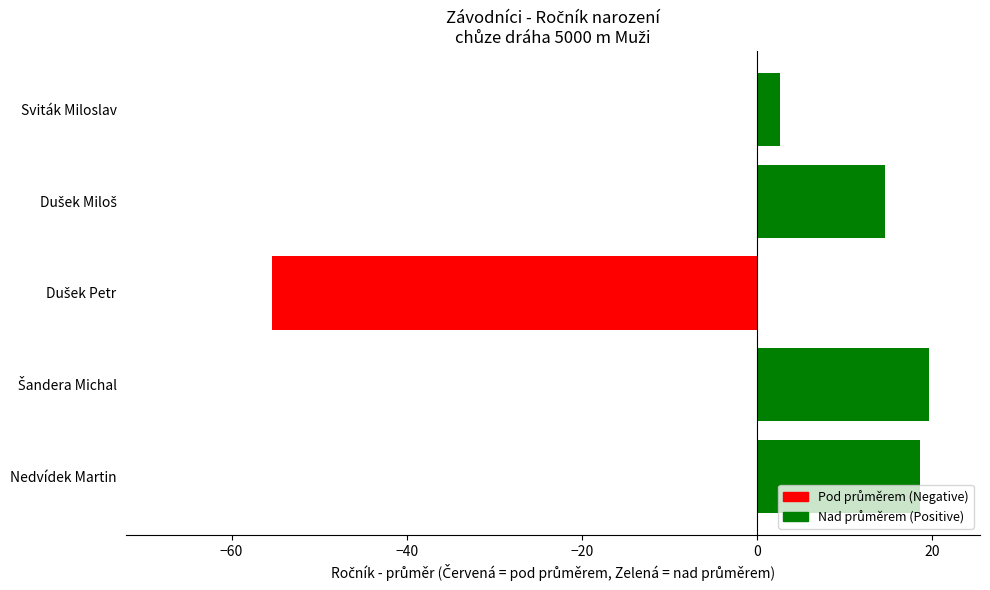

The chart shows a value of 8.6 at Nedvídek Martin. True or false?

False